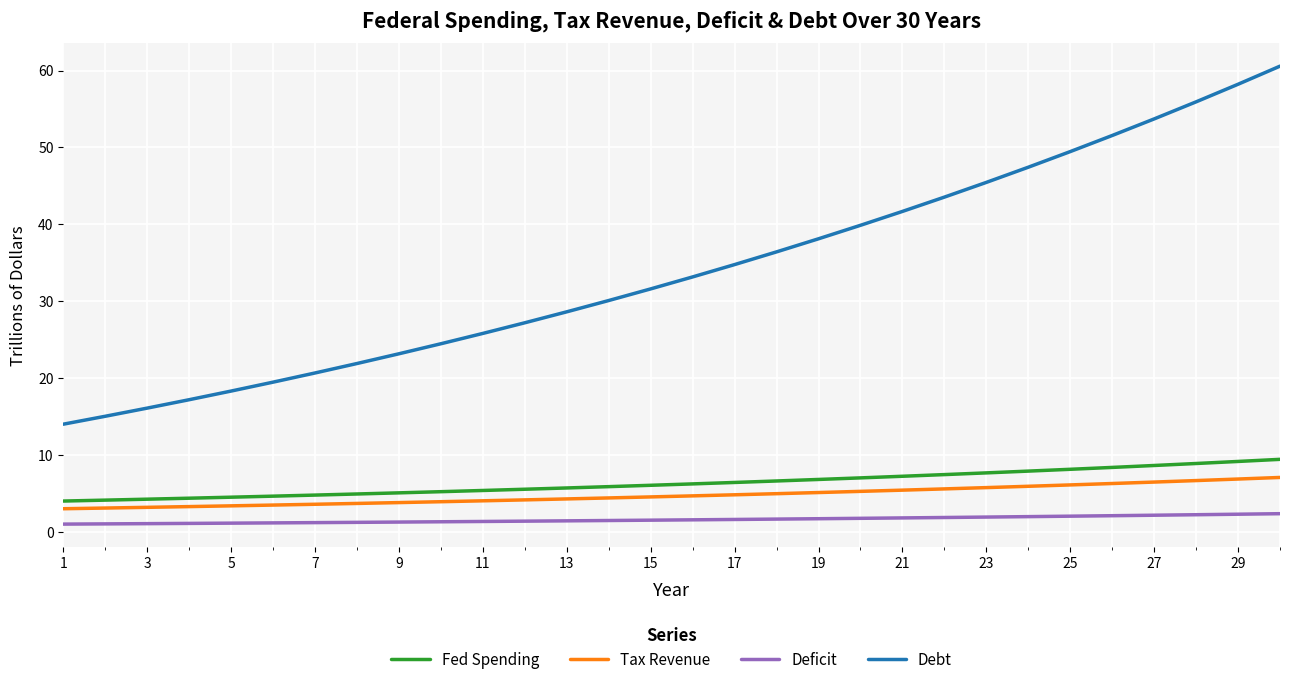

True or false: Debt and Fed Spending cross at least once.

False